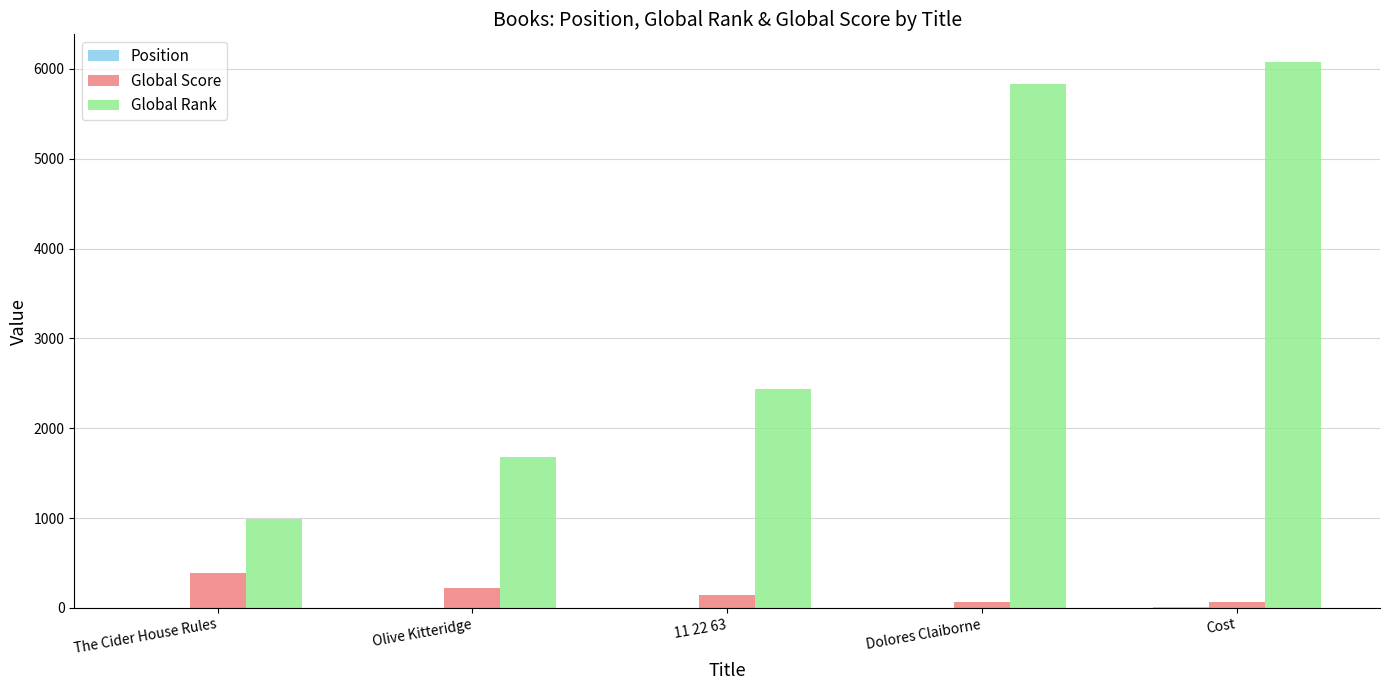

The Global Rank series shows 5828 at Dolores Claiborne. True or false?

True